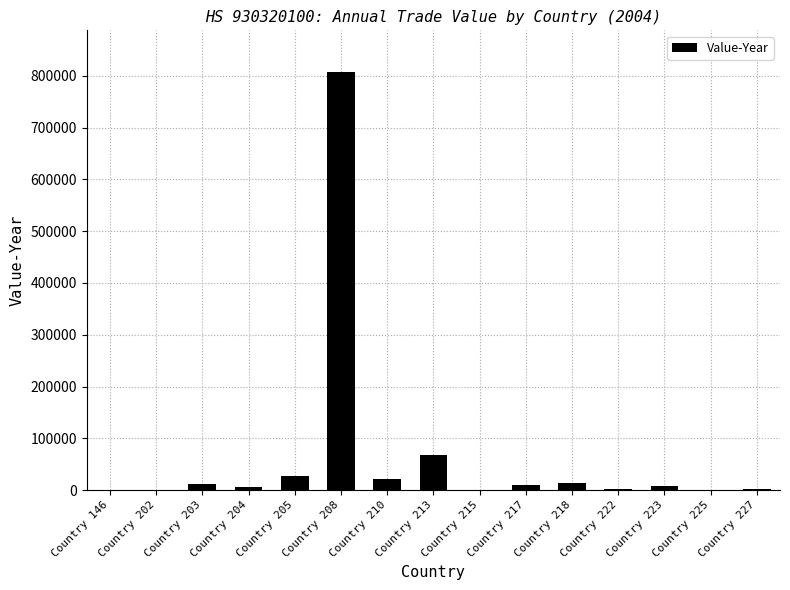

What is the sum of all values?

980249